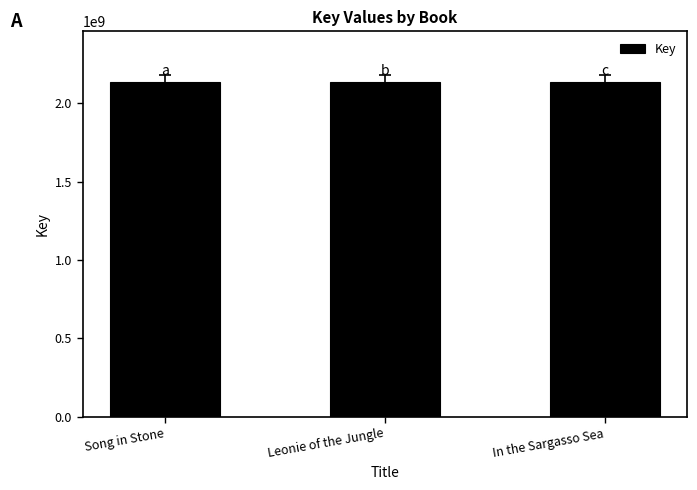

What is the change in value from Song in Stone to In the Sargasso Sea?

+68668